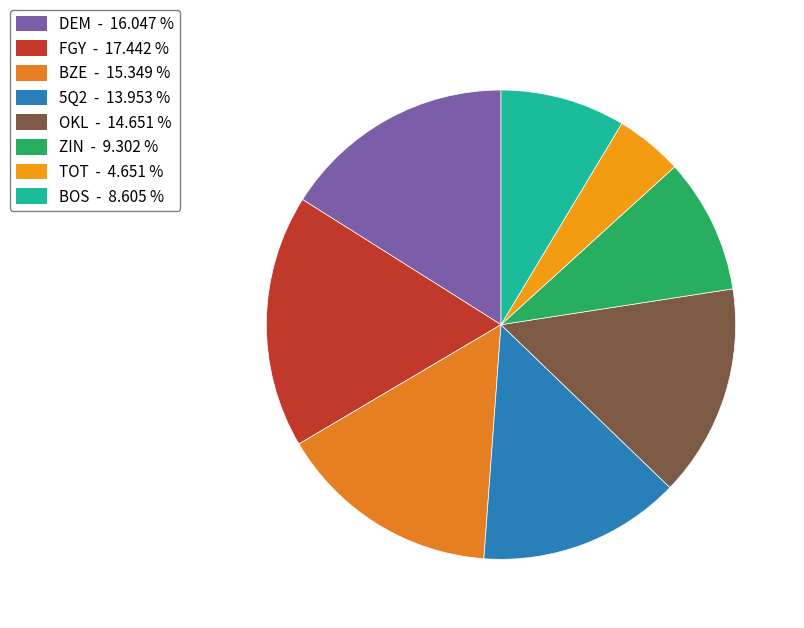

How many slices are in this pie chart?

8